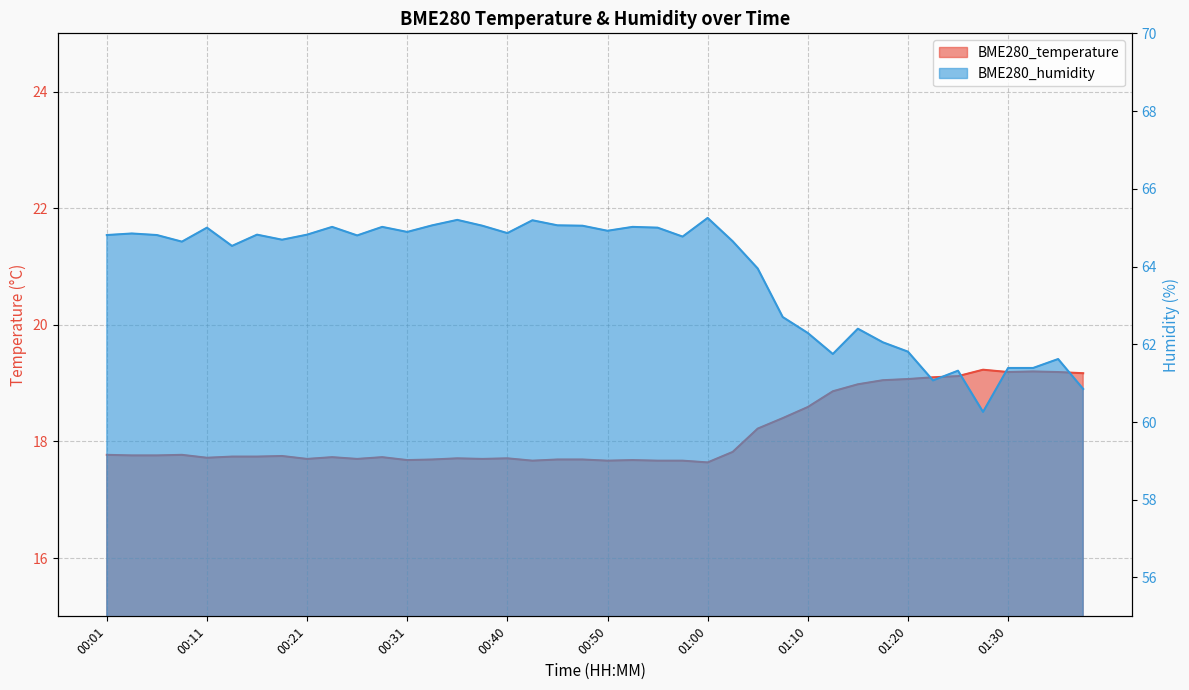

Reading left to right, transcribe all the data shown in this chart.

BME280_temperature: 00:01=17.8	00:04=17.8	00:06=17.8	00:09=17.8	00:11=17.7	00:13=17.7	00:16=17.7	00:18=17.8	00:21=17.7	00:23=17.7	00:26=17.7	00:28=17.7	00:31=17.7	00:33=17.7	00:36=17.7	00:38=17.7	00:40=17.7	00:43=17.7	00:45=17.7	00:48=17.7	00:50=17.7	00:53=17.7	00:55=17.7	00:58=17.7	01:00=17.6	01:03=17.8	01:05=18.2	01:07=18.4	01:10=18.6	01:12=18.9	01:15=19.0	01:17=19.1	01:20=19.1	01:22=19.1	01:25=19.1	01:27=19.2	01:30=19.2	01:32=19.2	01:34=19.2	01:37=19.2
BME280_humidity: 00:01=64.8	00:04=64.8	00:06=64.8	00:09=64.6	00:11=65.0	00:13=64.5	00:16=64.8	00:18=64.7	00:21=64.8	00:23=65.0	00:26=64.8	00:28=65.0	00:31=64.9	00:33=65.1	00:36=65.2	00:38=65.0	00:40=64.9	00:43=65.2	00:45=65.1	00:48=65.0	00:50=64.9	00:53=65.0	00:55=65.0	00:58=64.8	01:00=65.2	01:03=64.7	01:05=64.0	01:07=62.7	01:10=62.3	01:12=61.8	01:15=62.4	01:17=62.0	01:20=61.8	01:22=61.1	01:25=61.3	01:27=60.3	01:30=61.4	01:32=61.4	01:34=61.6	01:37=60.9